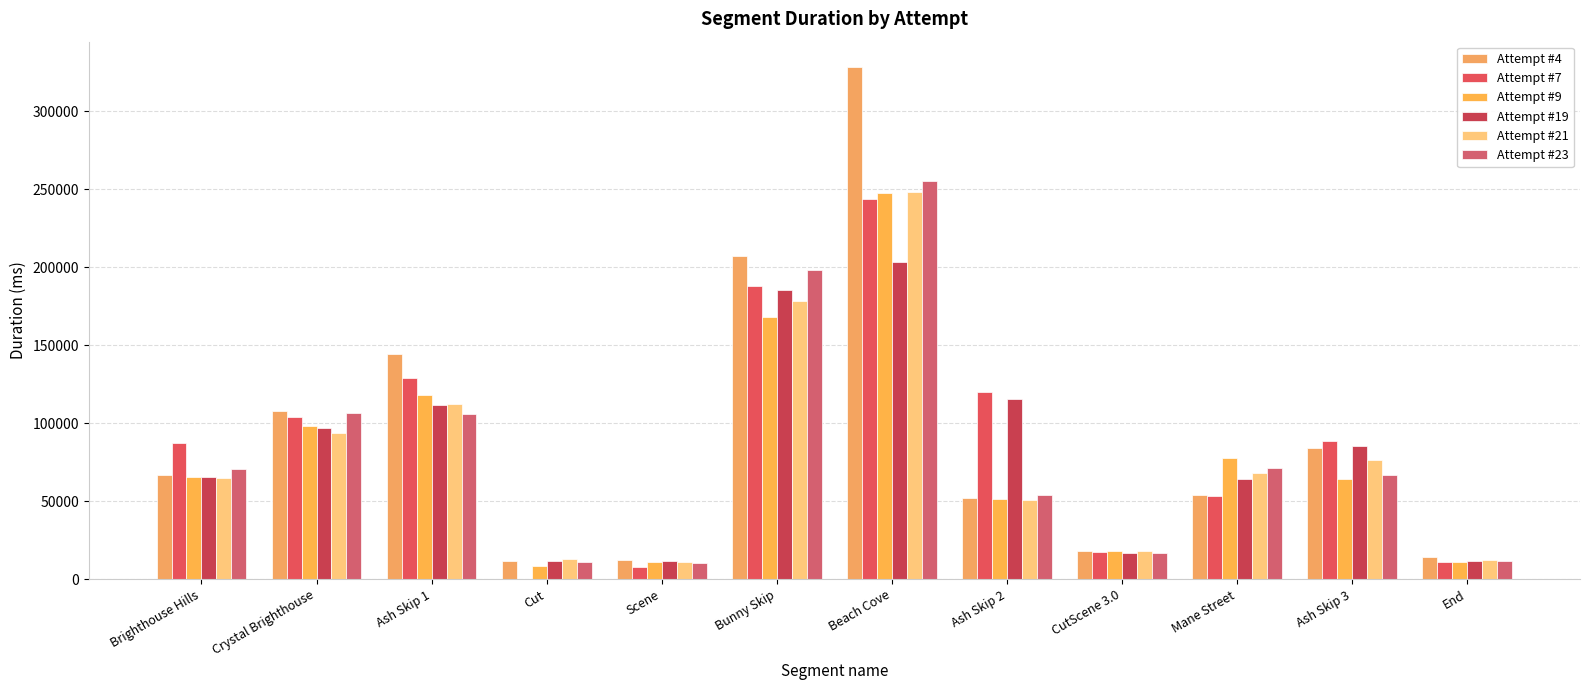

What is the label of the 1st bar from the left?

Brighthouse Hills